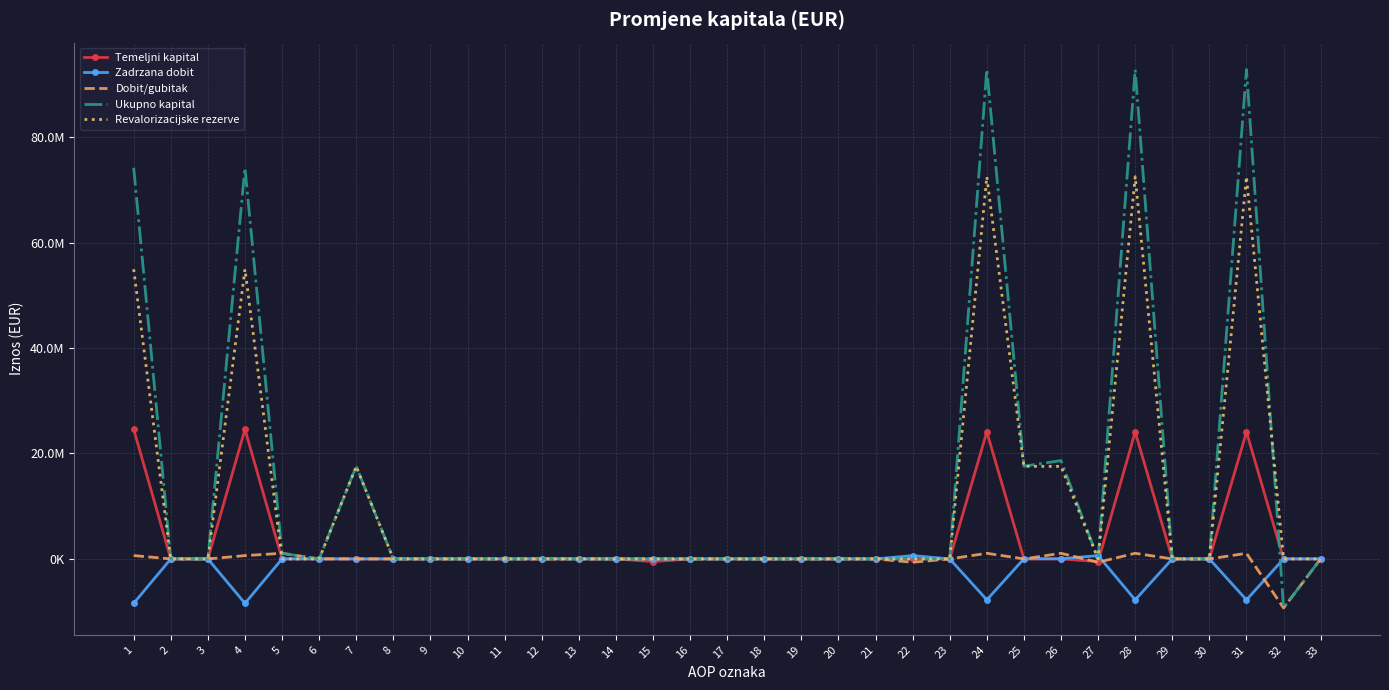

What are all the series names shown in the legend?

Temeljni kapital, Zadrzana dobit, Dobit/gubitak, Ukupno kapital, Revalorizacijske rezerve